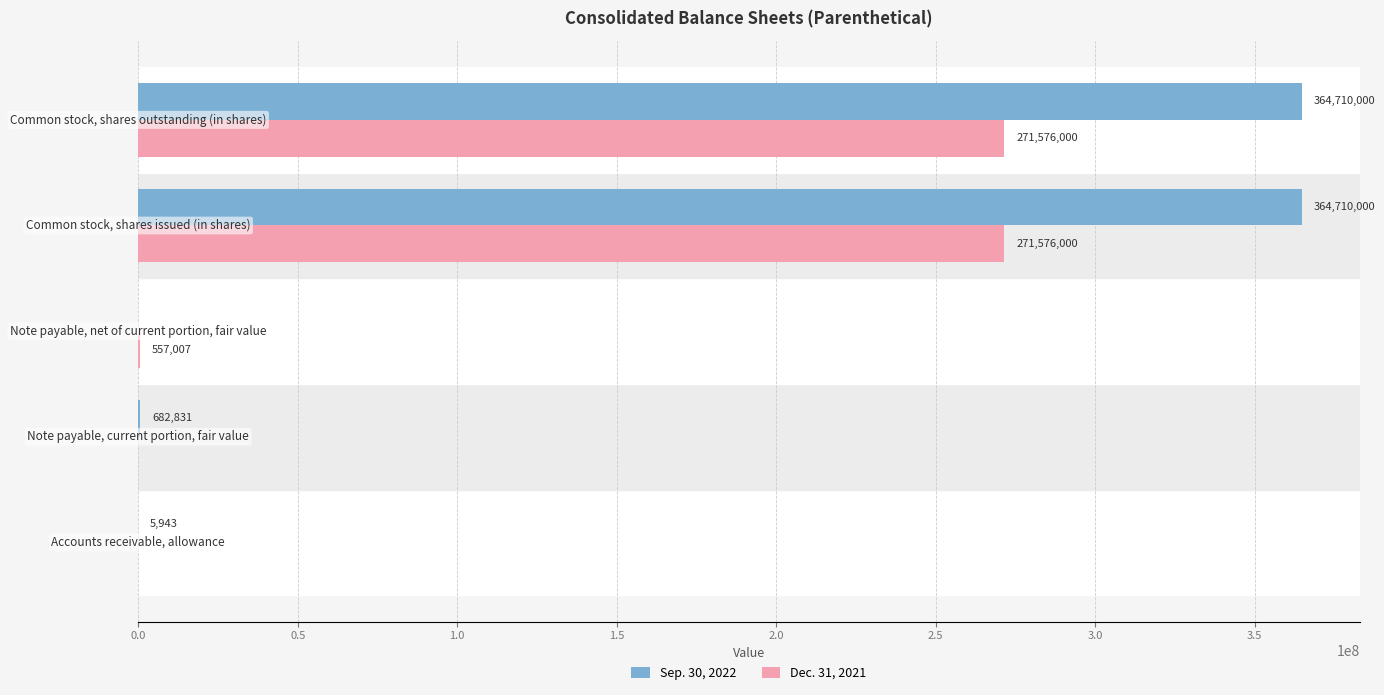

What is the average value of the Dec. 31, 2021 series?

108741801